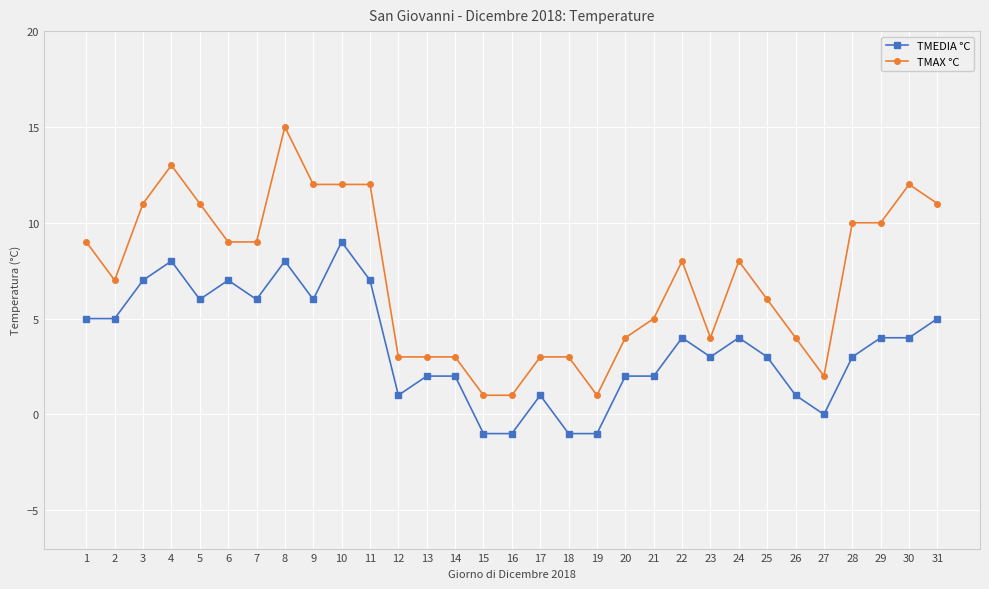

List the series in order of their peak value, highest first.

TMAX °C, TMEDIA °C